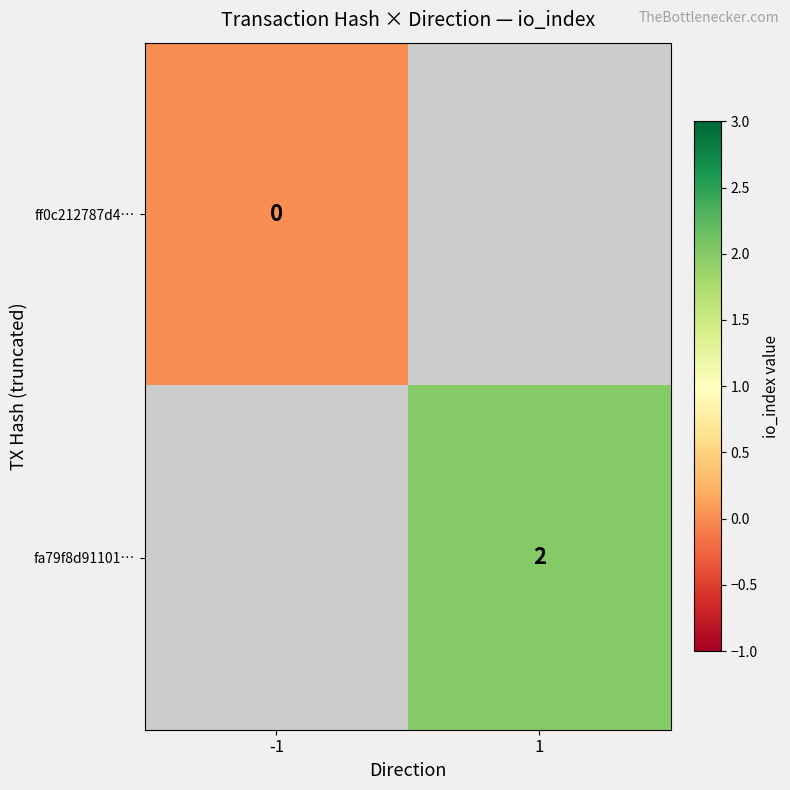

The fa79f8d91101… series shows 2 at 1. True or false?

True